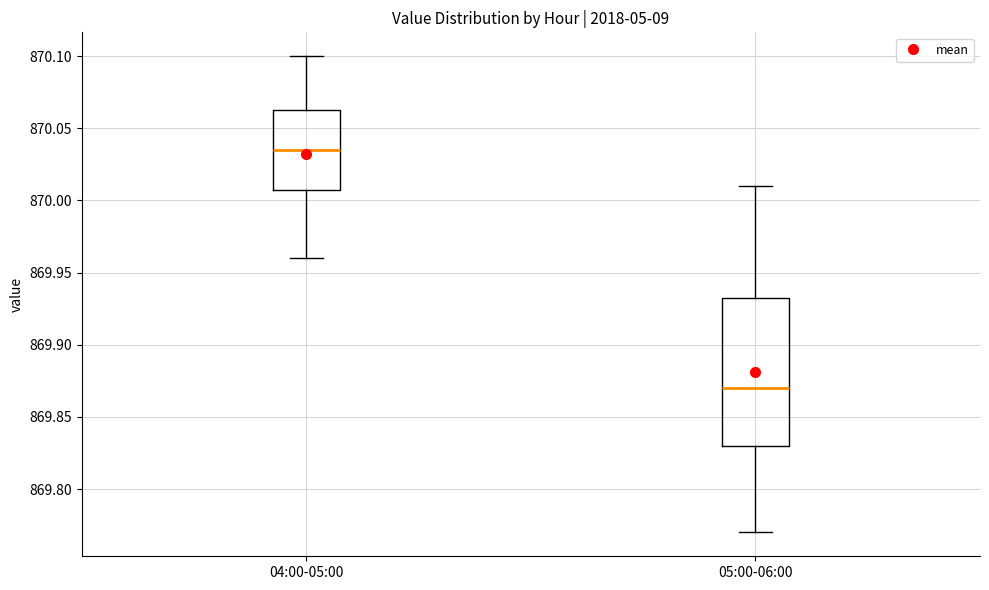

Comparing the boxes themselves (not the whiskers), which one is the tallest?

05:00-06:00